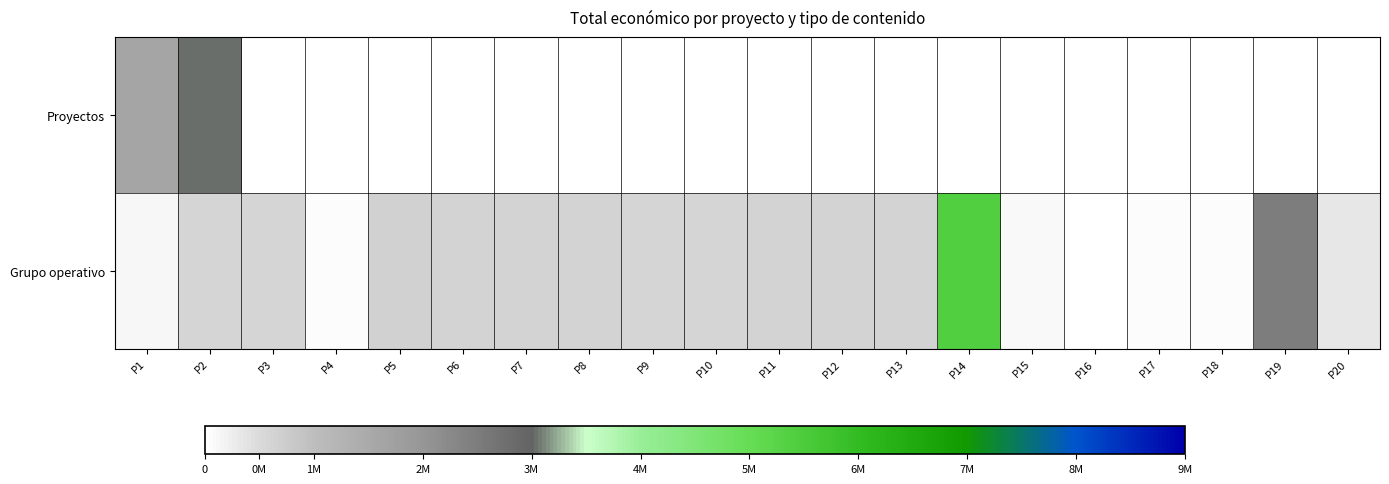

Which series has the largest total across all categories?

Grupo operativo